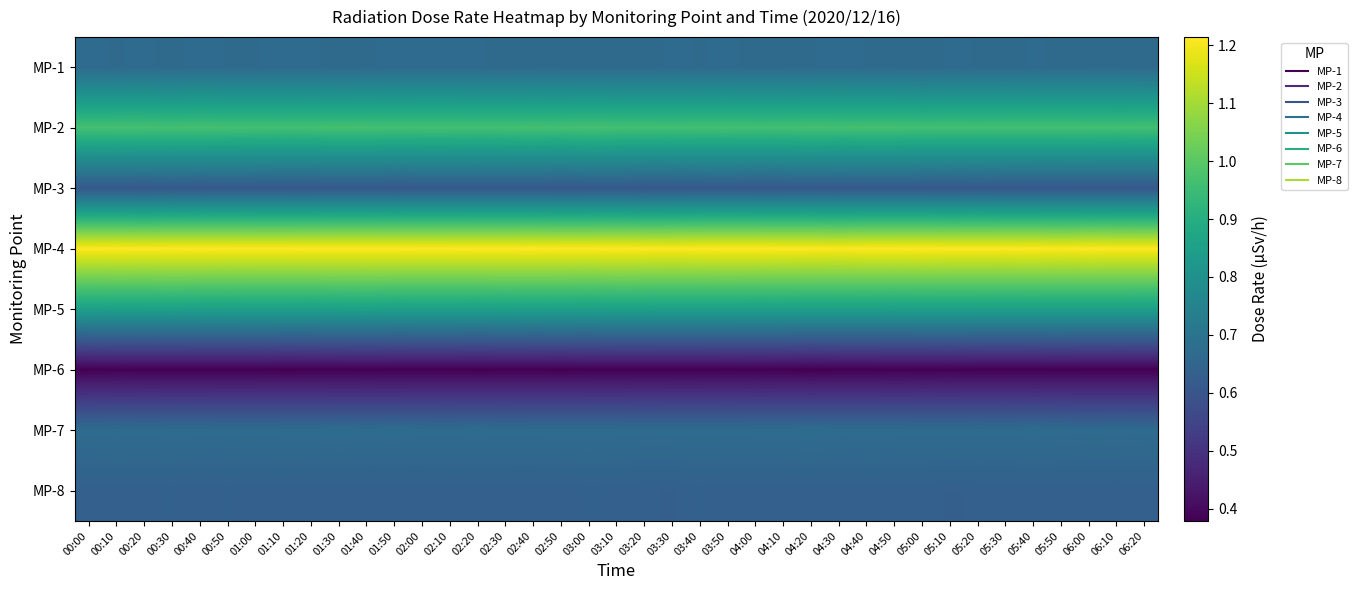

At 00:40, list the series in order from largest to smallest.

MP-4, MP-2, MP-5, MP-7, MP-1, MP-8, MP-3, MP-6